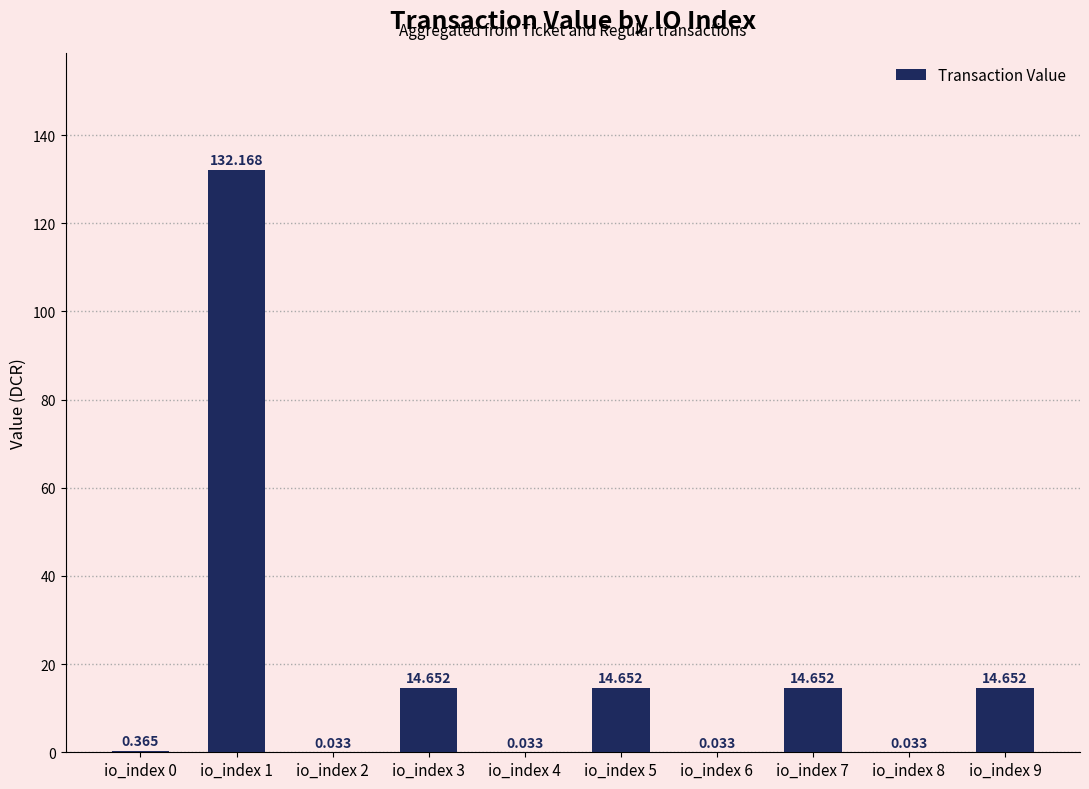

At which category does the chart reach its minimum across all series?

io_index 2